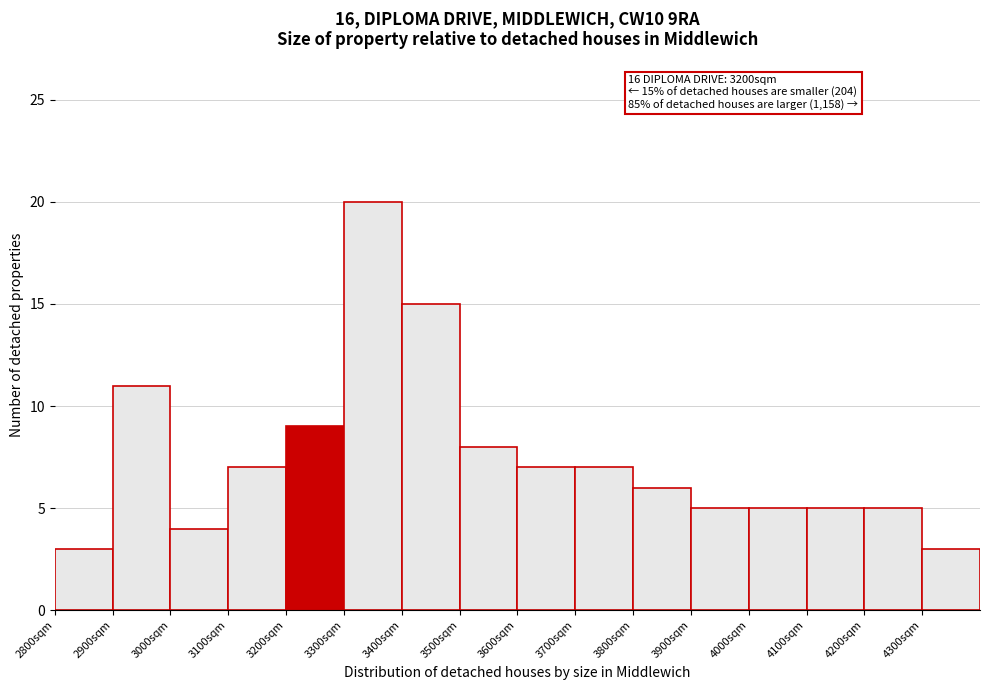

Which range on the x-axis has the tallest bar?

3300 to 3400